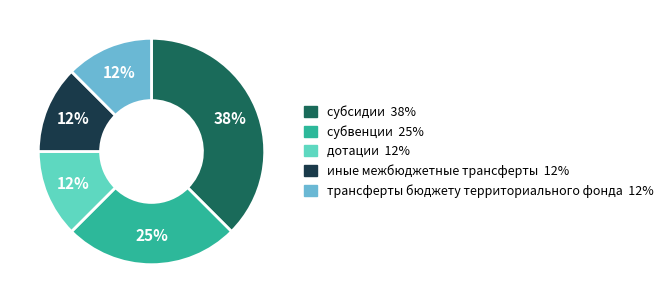

Do трансферты бюджету территориального фонда and субсидии together represent more than half of the pie?

No